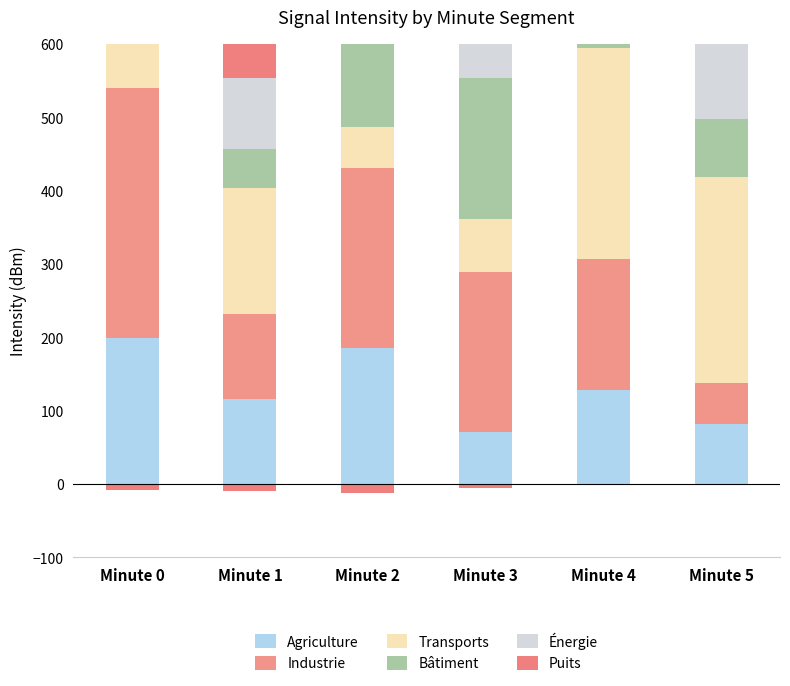

Reading right to left, list all the values displayed in this chart.

Agriculture: 81.8	128.0	70.1	184.9	116.2	199.3
Industrie: 56.0	178.2	219.4	246.0	116.0	340.0
Transports: 280.5	288.5	72.0	56.0	171.8	182.5
Bâtiment: 80.0	157.4	191.7	470.8	53.1	162.6
Énergie: 130.9	77.0	204.2	88.9	96.3	149.7
Puits: 228.1	164.6	84.5	244.7	157.1	174.8